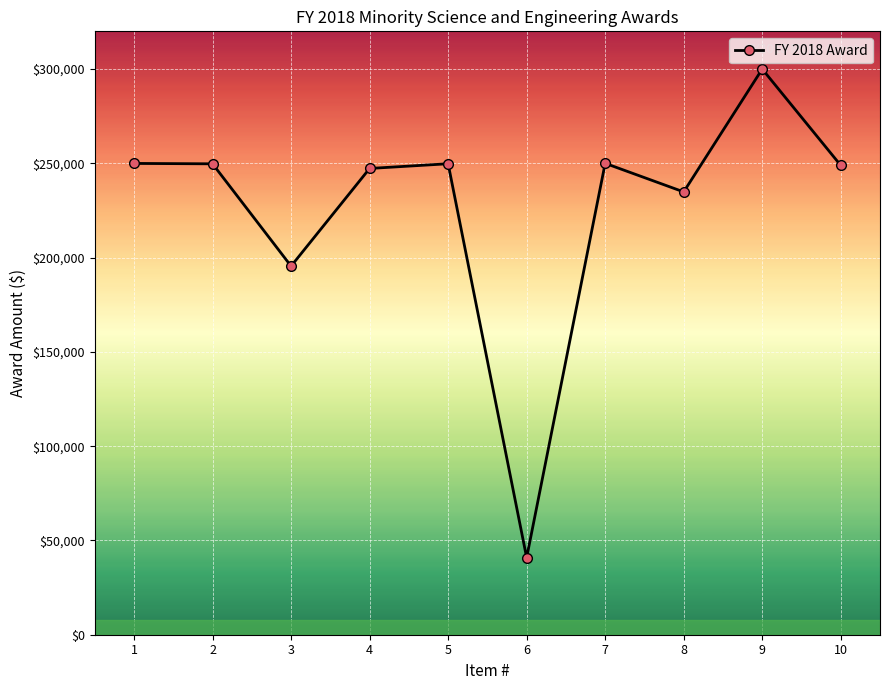

Between 9 and 5, which is larger?

9